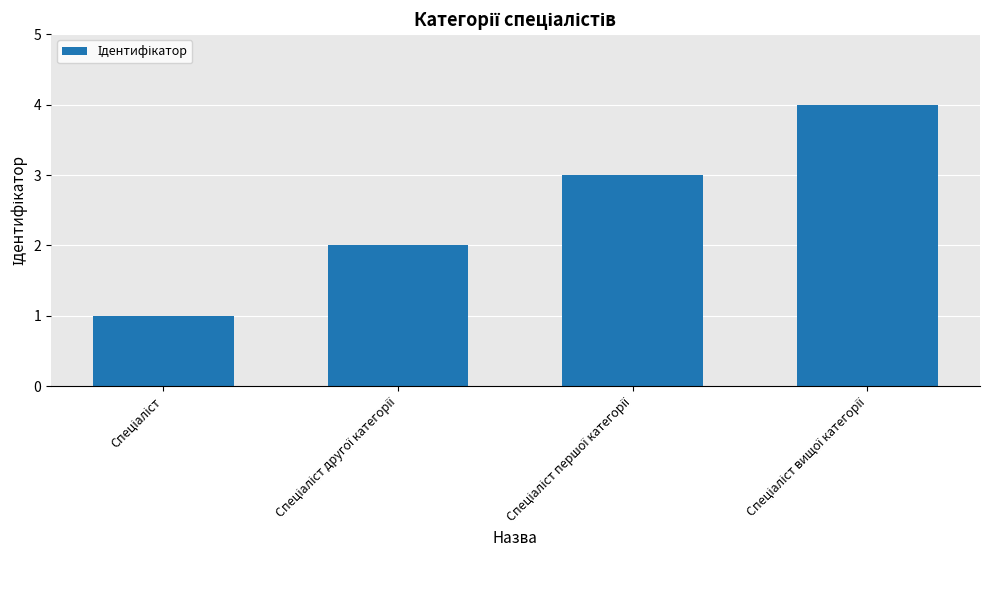

Does the chart contain any negative values?

No